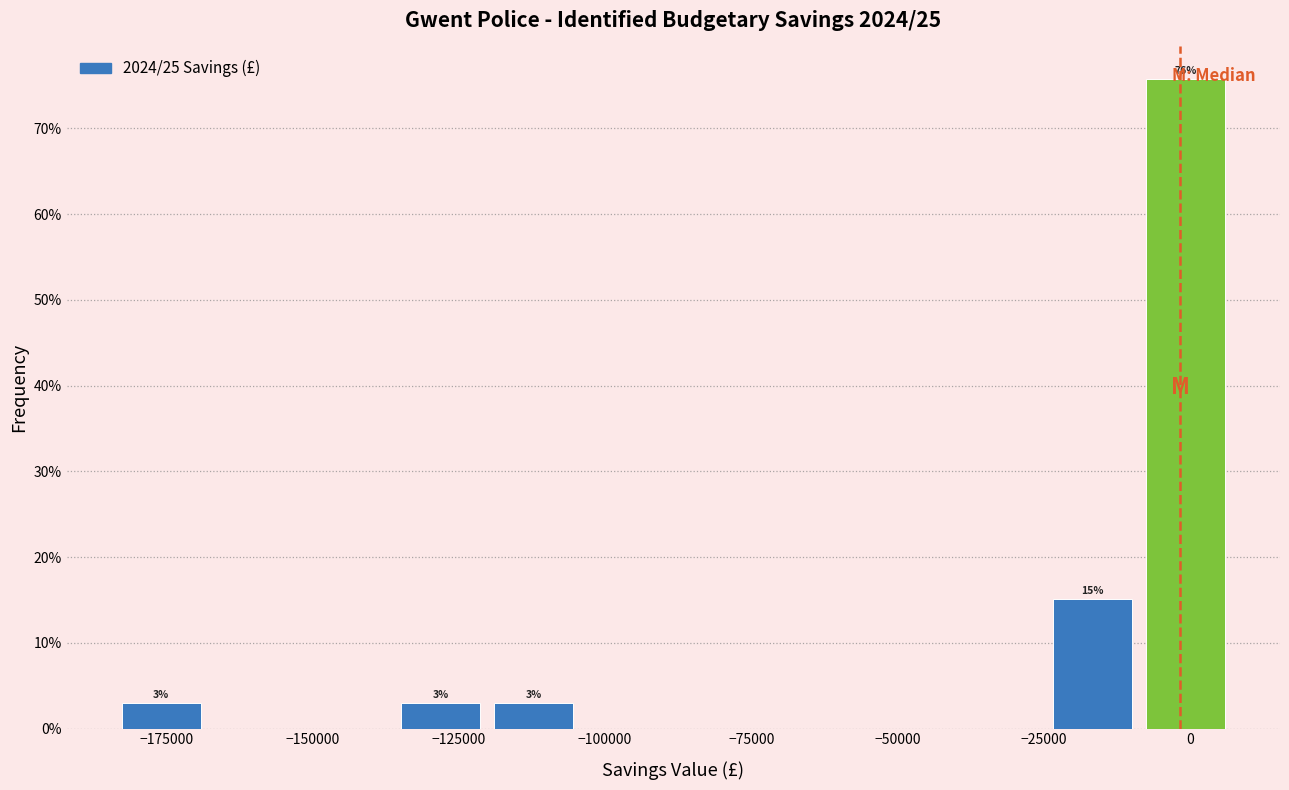

Read against the x-axis, roughly where is the centre of the tallest bar?

0